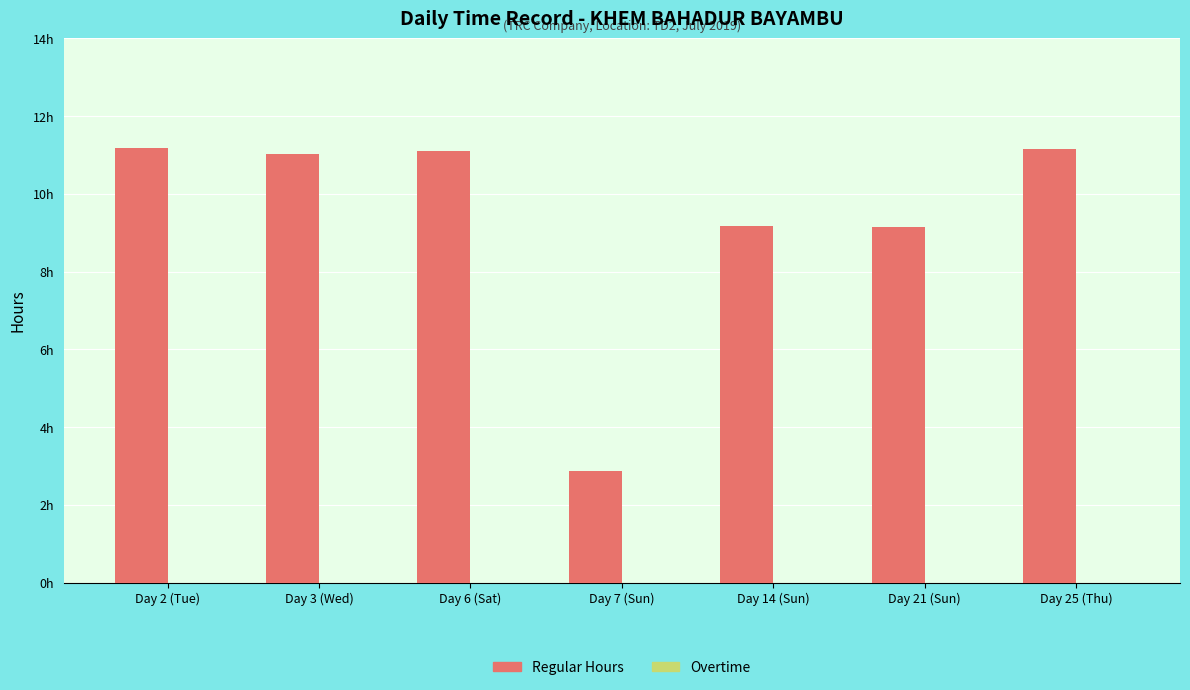

Are the bars horizontal?

No